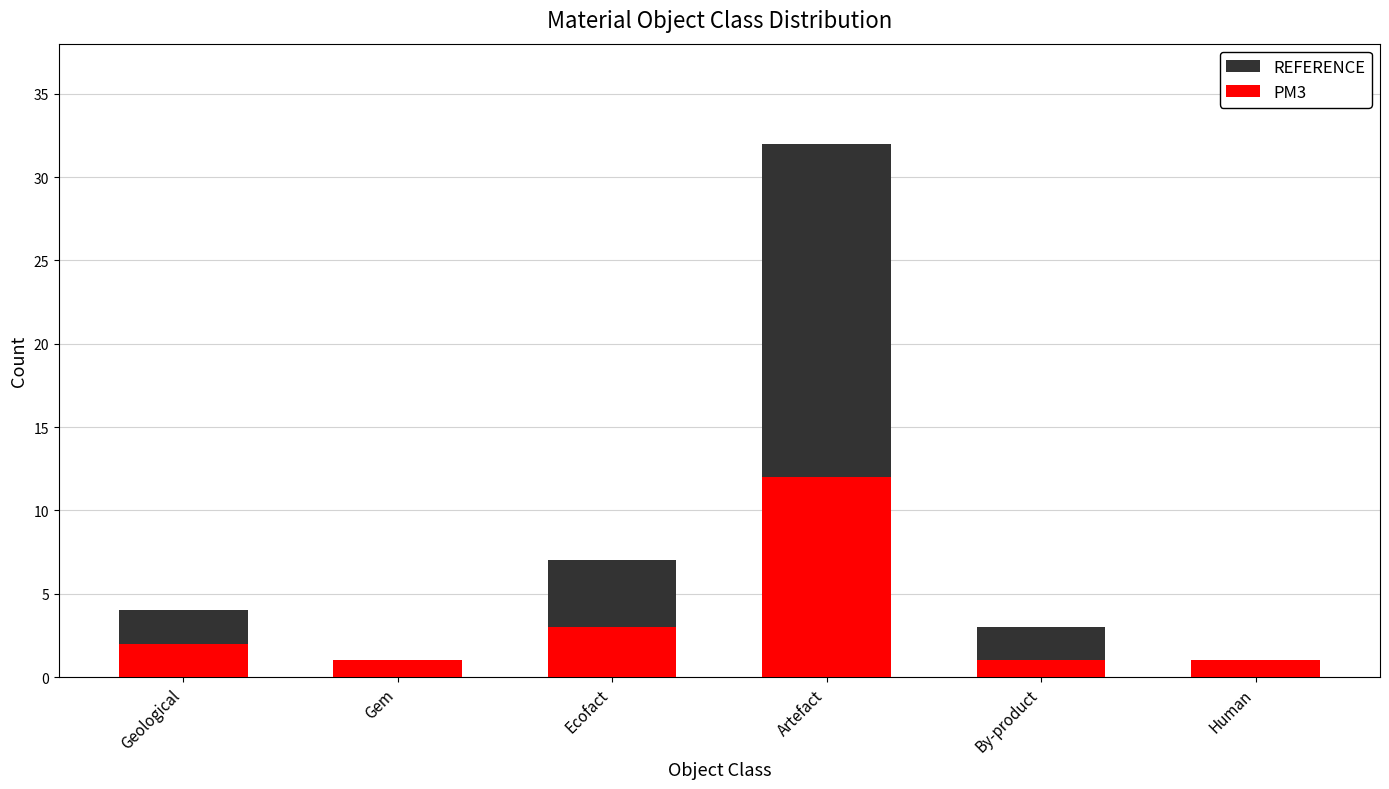

Is the value of REFERENCE at Ecofact greater than the value of PM3 at Geological?

Yes